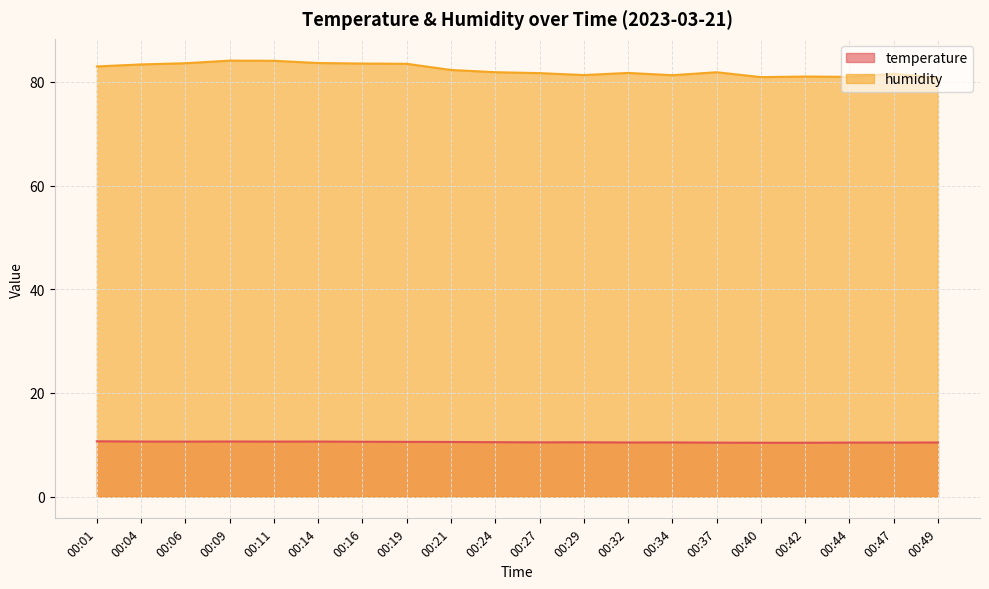

True or false: temperature and humidity intersect in this chart.

False